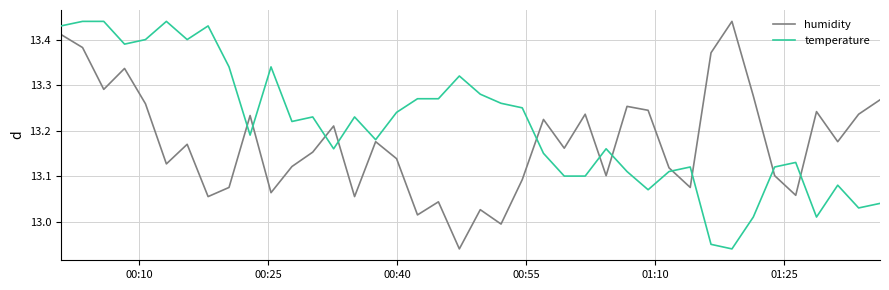

How many interior local valleys does the humidity series have?

13